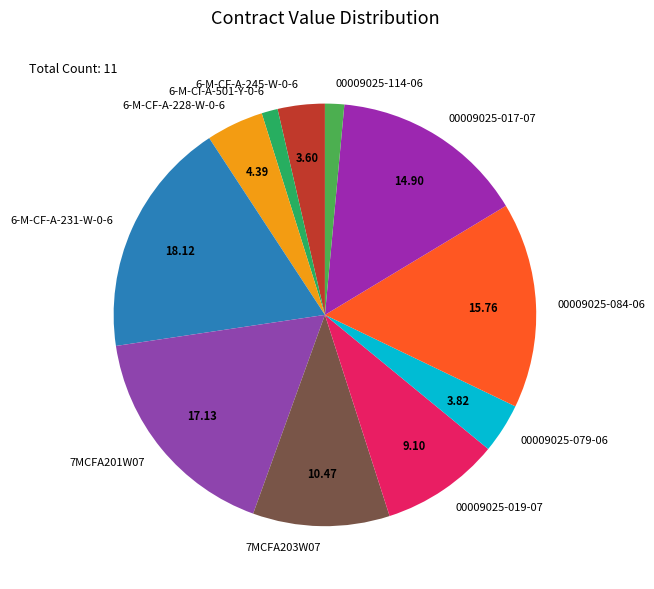

Is 00009025-114-06 the majority of the pie?

No